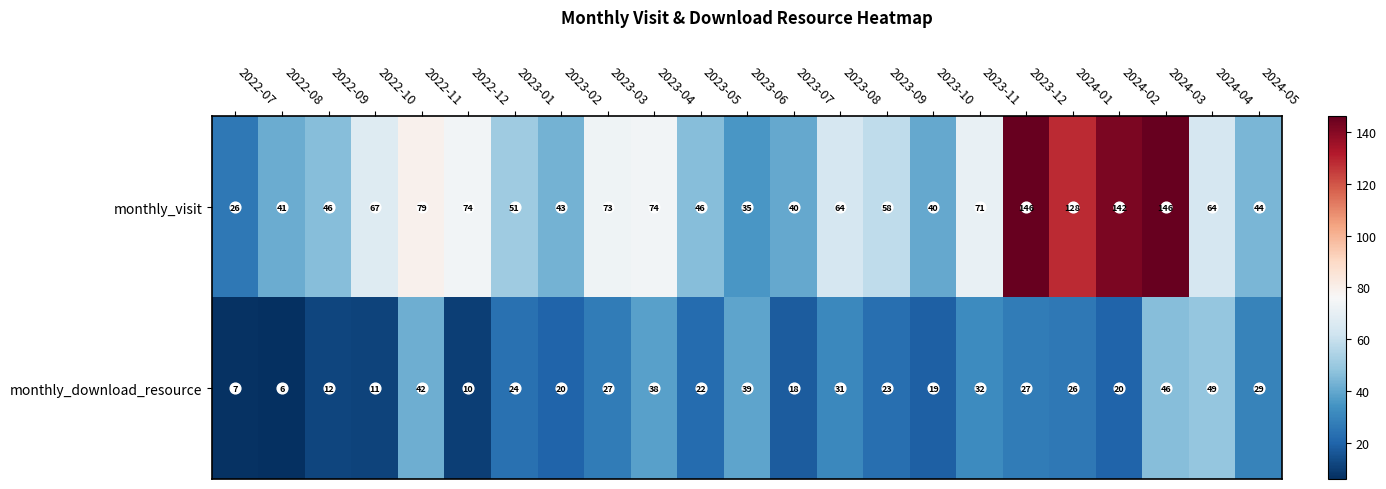

Rank the series at 2022-12 from lowest to highest value.

monthly_download_resource, monthly_visit